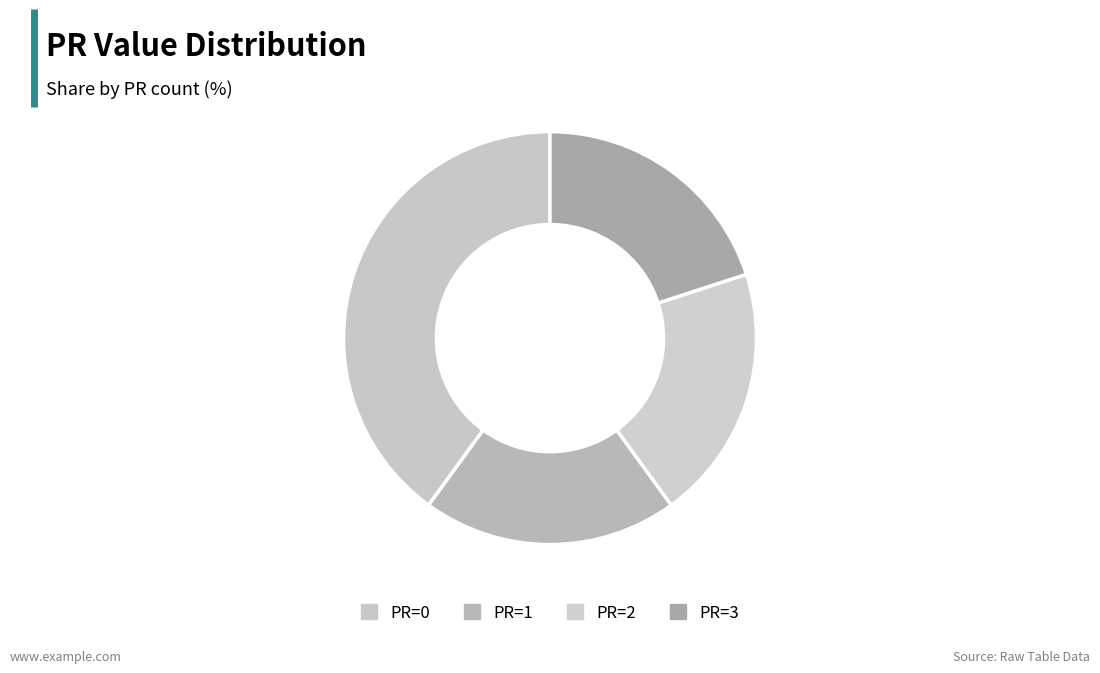

How many segments does this pie chart have?

4